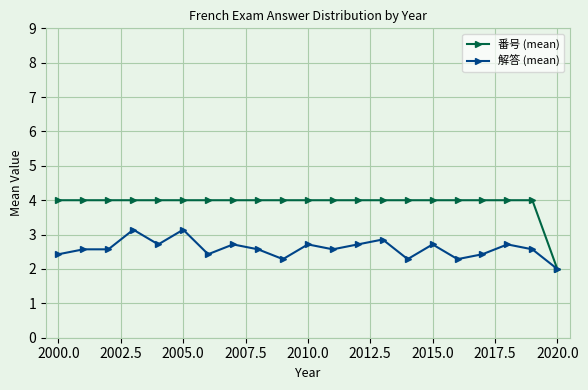

Which series has the widest spread of values?

番号 (mean)